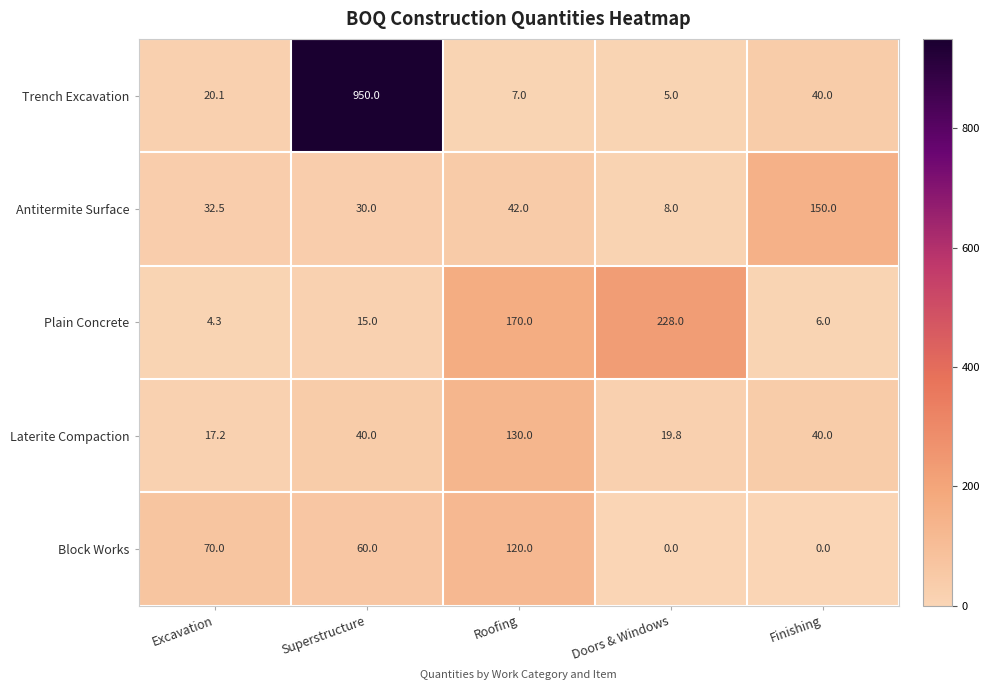

Which series has the widest spread of values?

Trench Excavation